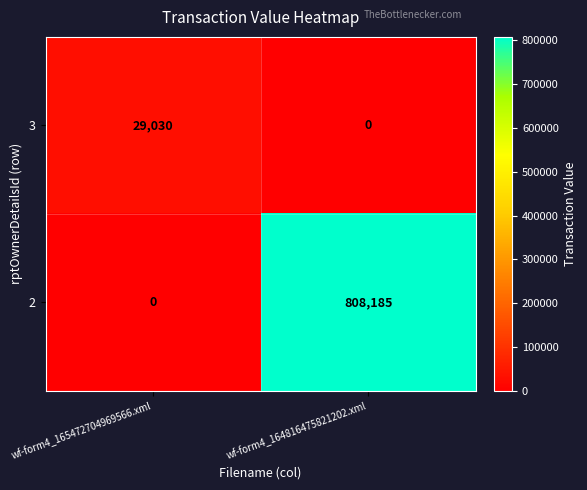

What is the sum of the 3 values at wf-form4_164816475821202.xml and wf-form4_165472704969566.xml?

29030